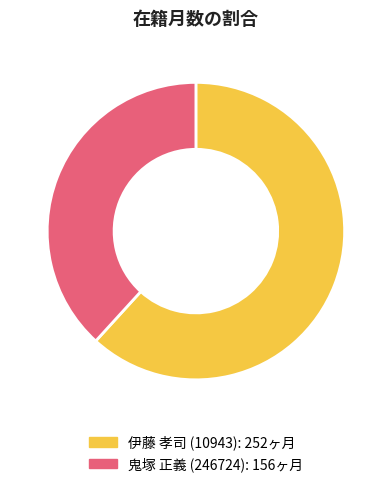

Rank the categories by value from lowest to highest.

鬼塚 正義 (246724), 伊藤 孝司 (10943)